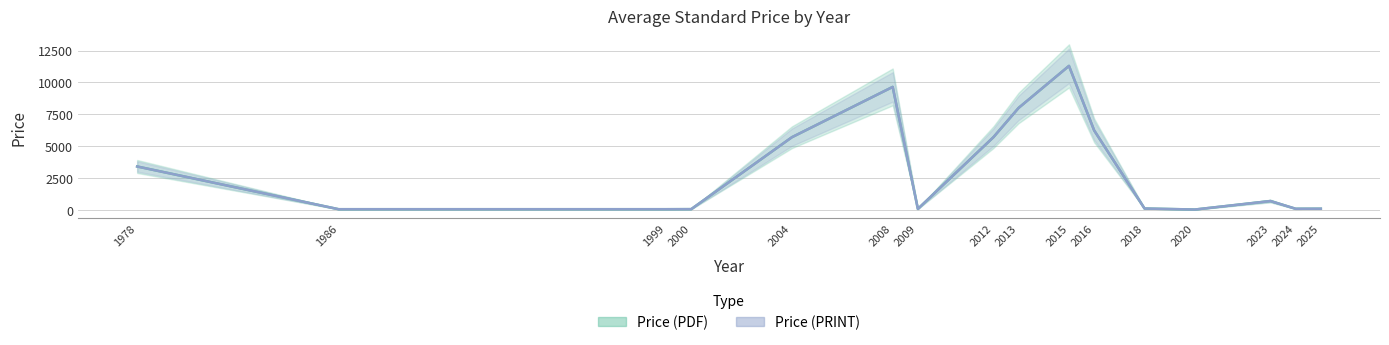

True or false: Avg Price (PDF) and Avg Price (PRINT) intersect in this chart.

False